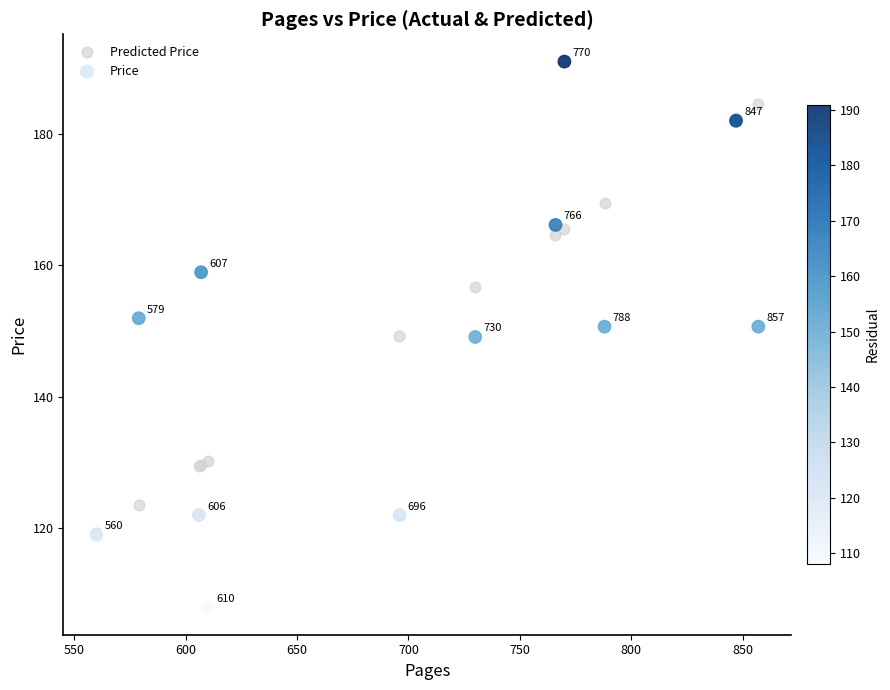

What are all the series names shown in the legend?

Predicted Price, Price